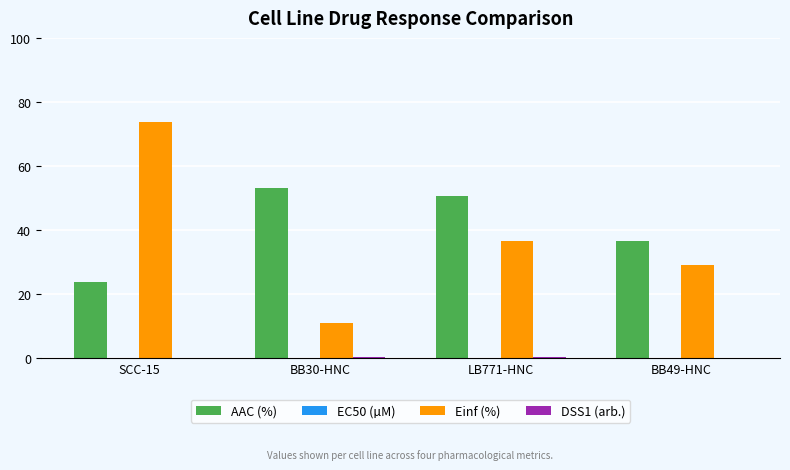

What is the spread (max minus min) of values at BB30-HNC?

53.2